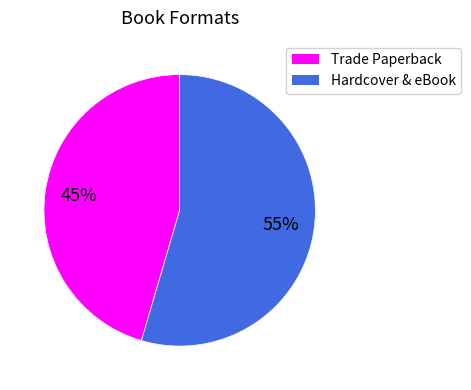

Is there a majority slice in this chart?

Yes